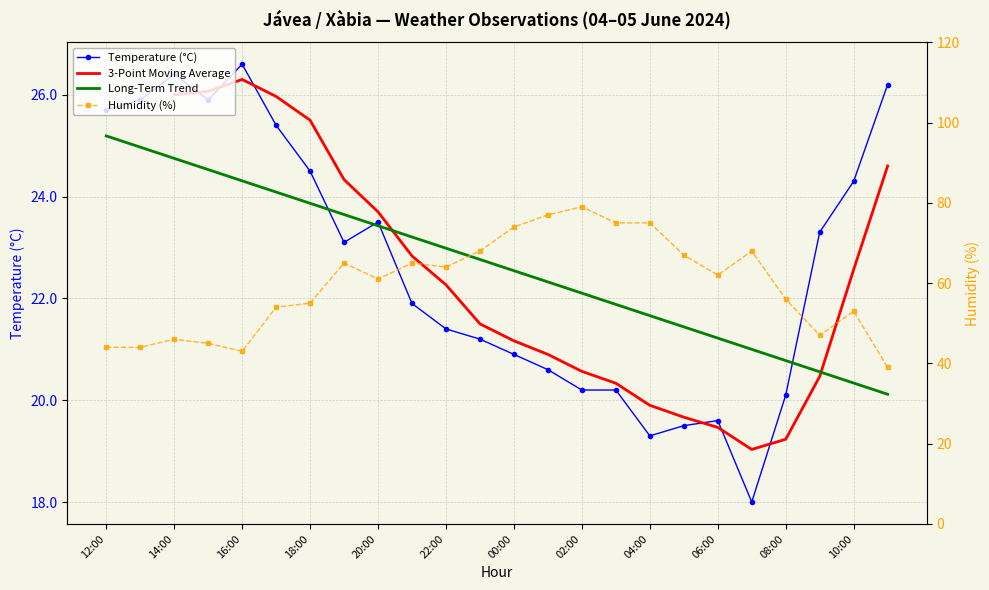

Reading left to right, list all the values displayed in this chart.

Temperature (°C): 25.7	25.9	26.4	25.9	26.6	25.4	24.5	23.1	23.5	21.9	21.4	21.2	20.9	20.6	20.2	20.2	19.3	19.5	19.6	18.0	20.1	23.3	24.3	26.2
Humidity (%): 44.0	44.0	46.0	45.0	43.0	54.0	55.0	65.0	61.0	65.0	64.0	68.0	74.0	77.0	79.0	75.0	75.0	67.0	62.0	68.0	56.0	47.0	53.0	39.0